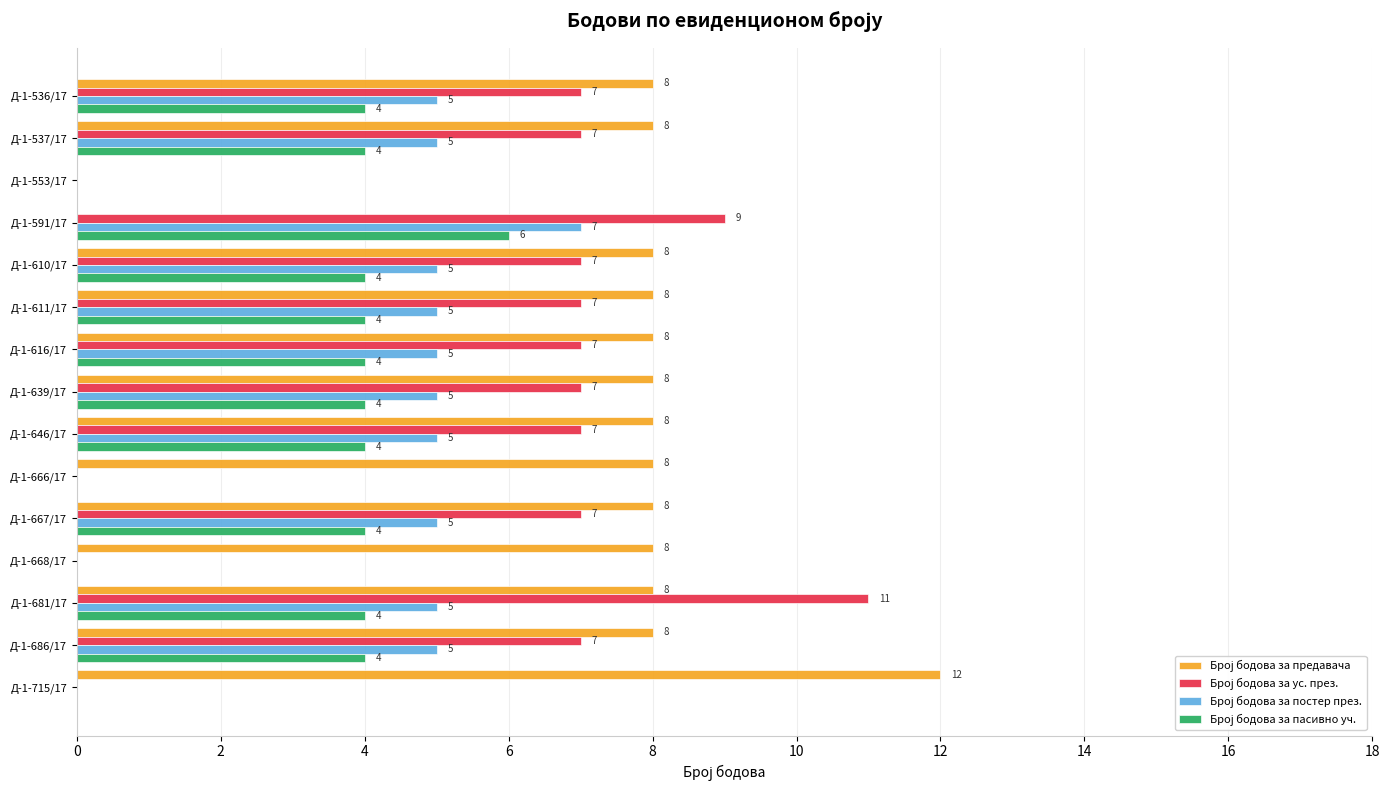

At which category is the sum across all series the highest?

Д-1-681/17